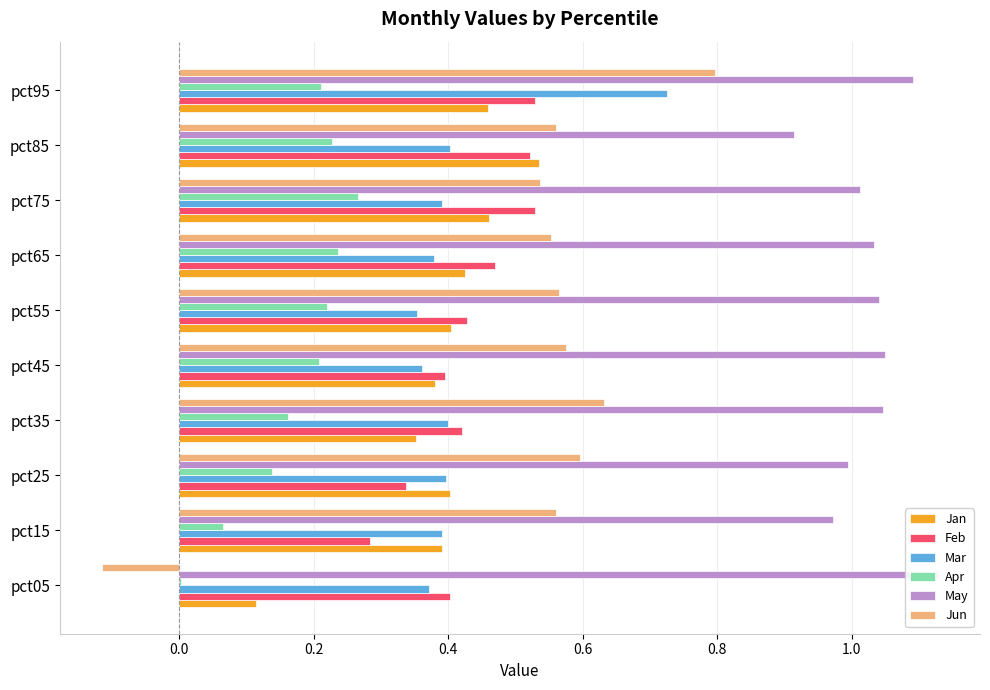

What is the value of the Jun bar at the 3rd from the left?

0.6